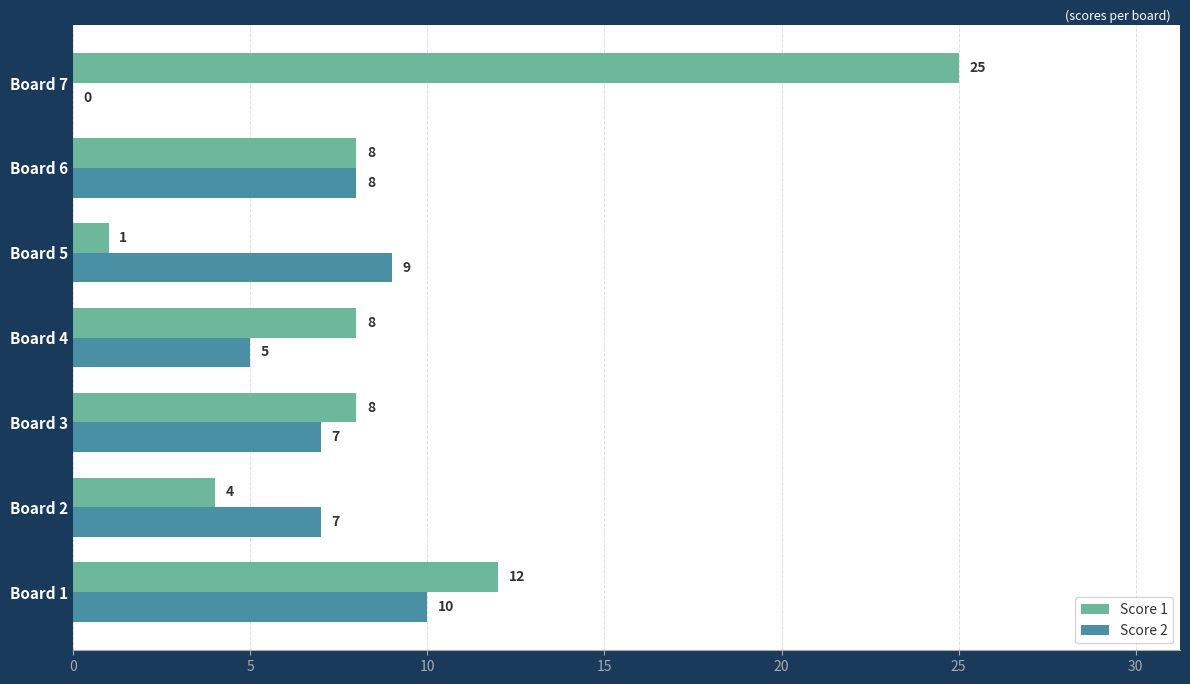

What is the sum of all Score 2 values?

46